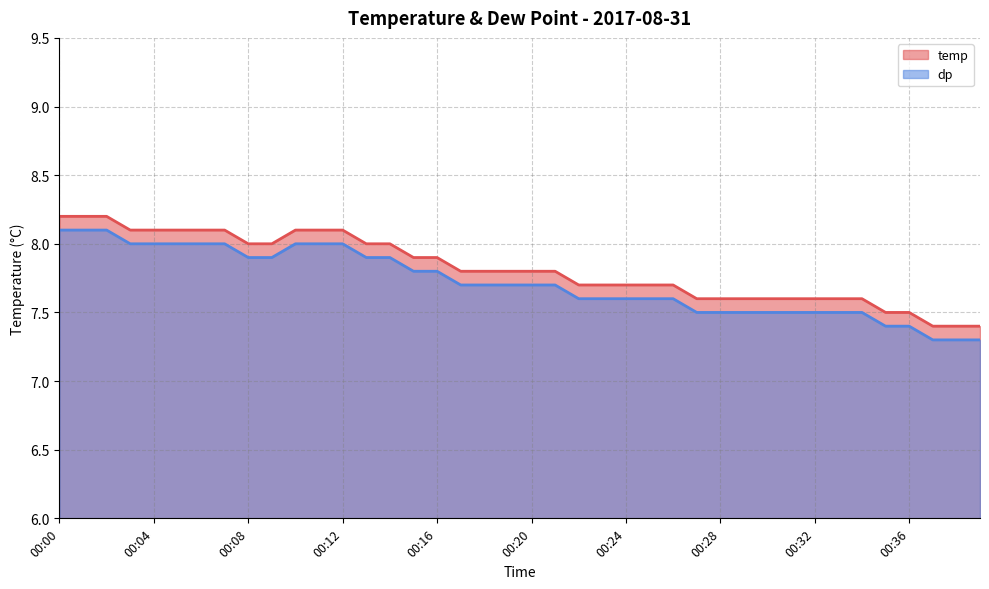

Which category has the highest value in the dp series?

00:00